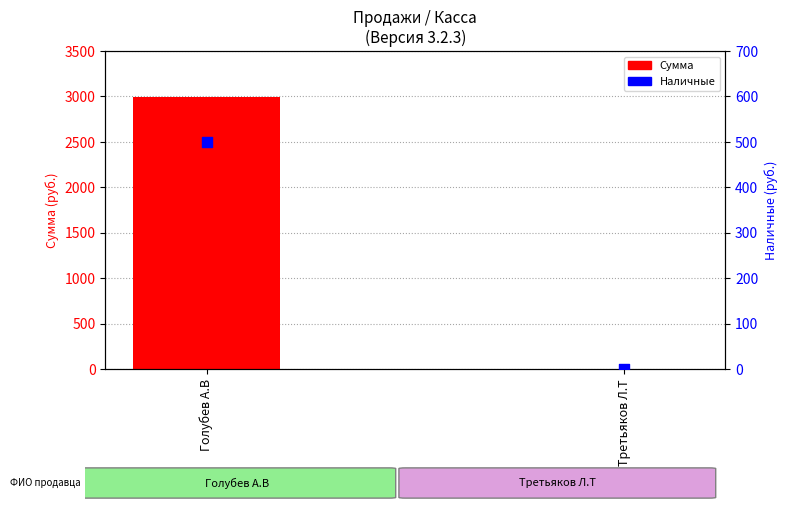

Which series has the largest total across all categories?

Сумма